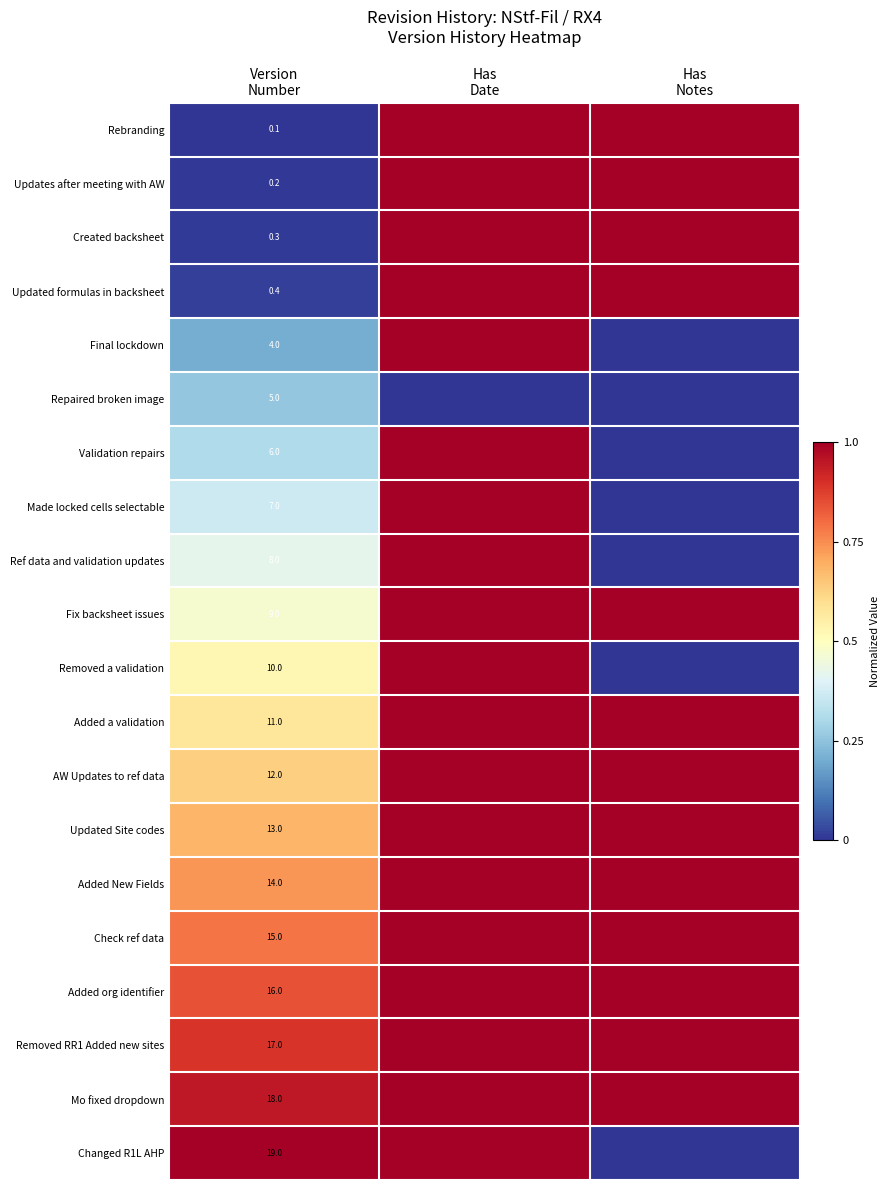

The value of Ref data and validation updates at Has Notes is 0.0. True or false?

True